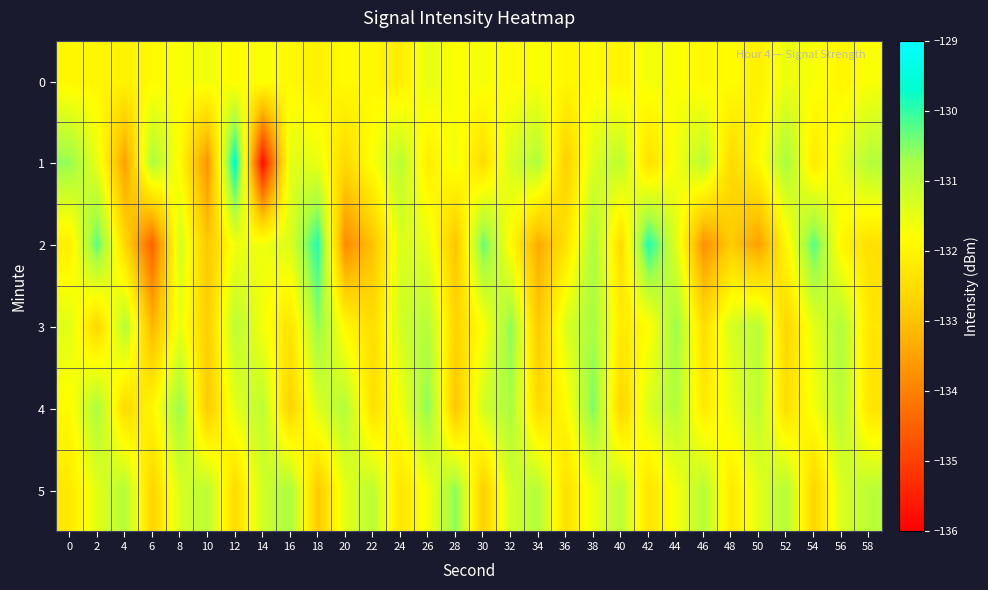

At how many categories does at least one series exceed -135?

30